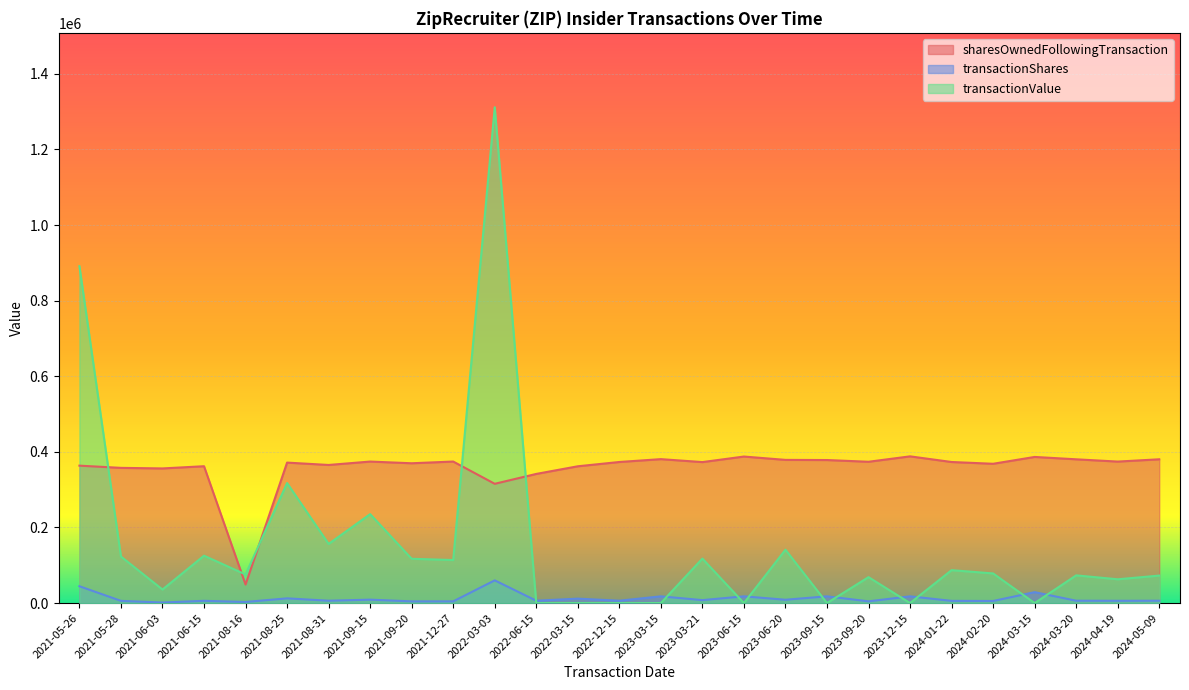

At 2021-08-31, list the series in order from smallest to largest.

transactionShares, transactionValue, sharesOwnedFollowingTransaction